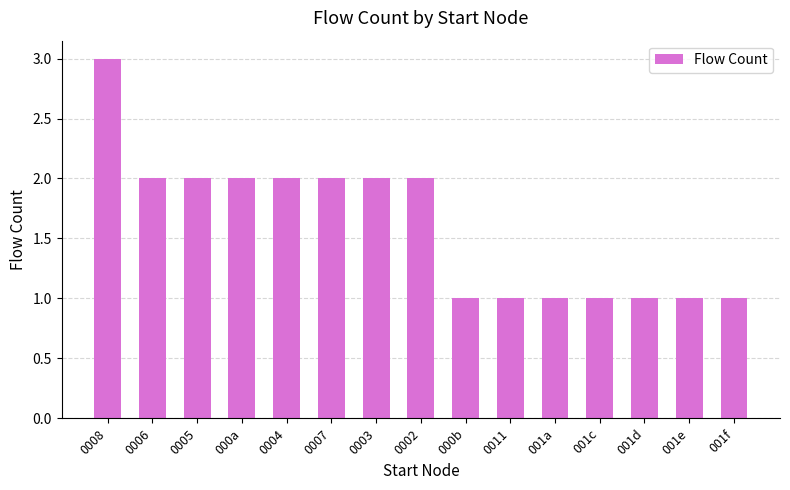

Does the chart contain stacked bars?

No